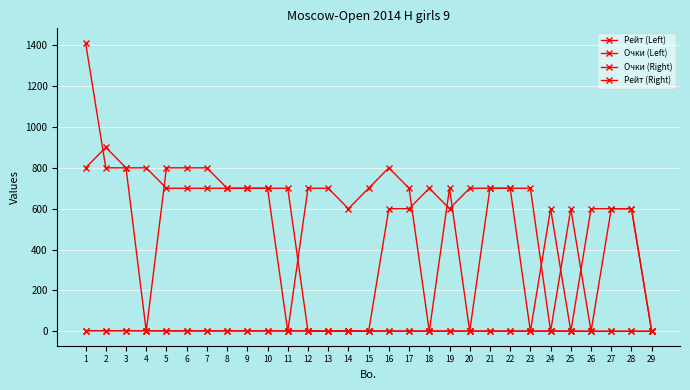

How many times do Рейт (Right) and Очки (Right) cross each other?

6